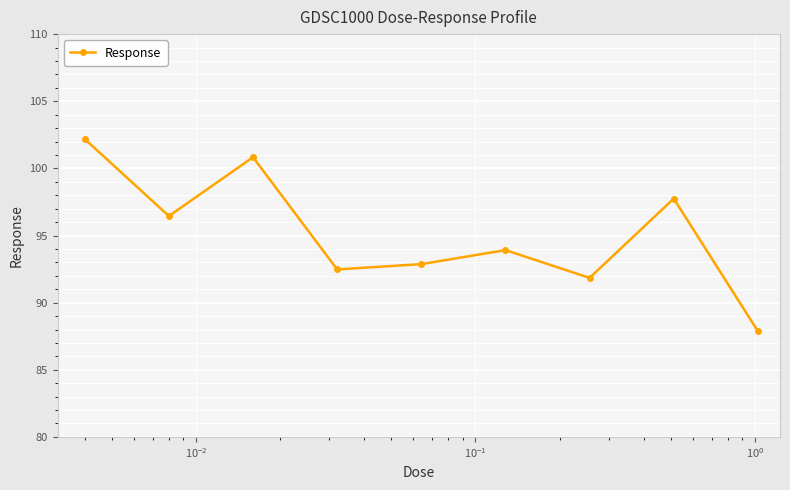

How many lines are shown in the chart?

1